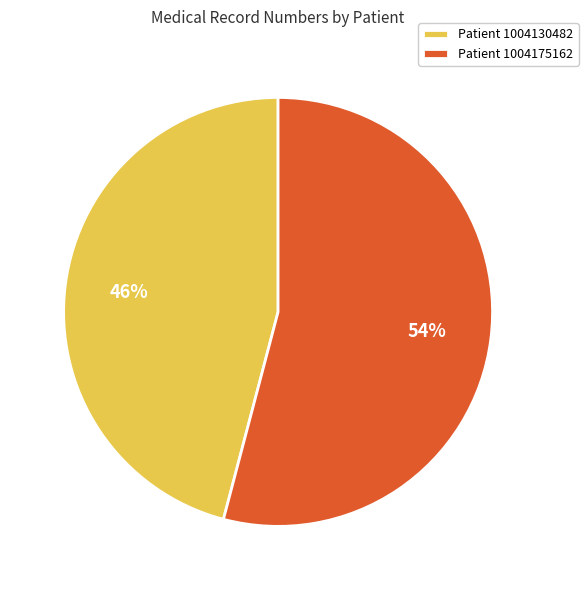

To the nearest percent, what is the difference between the Patient 1004130482 and Patient 1004175162 slice percentages?

8%